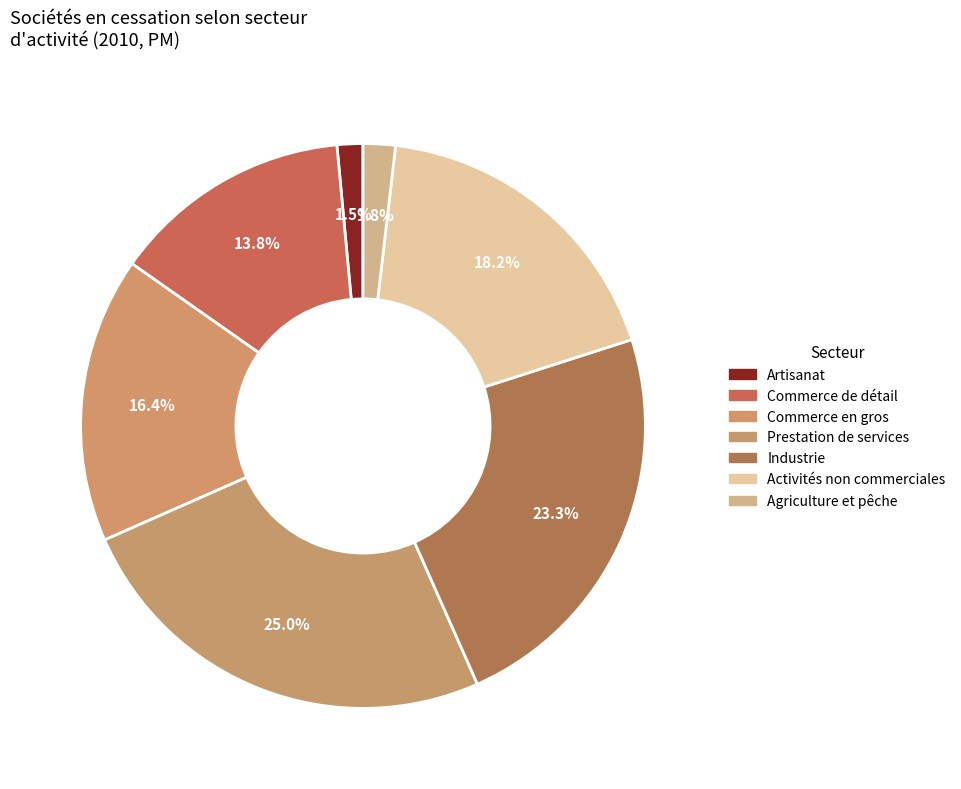

To the nearest percent, what portion does Prestation de services represent?

25%